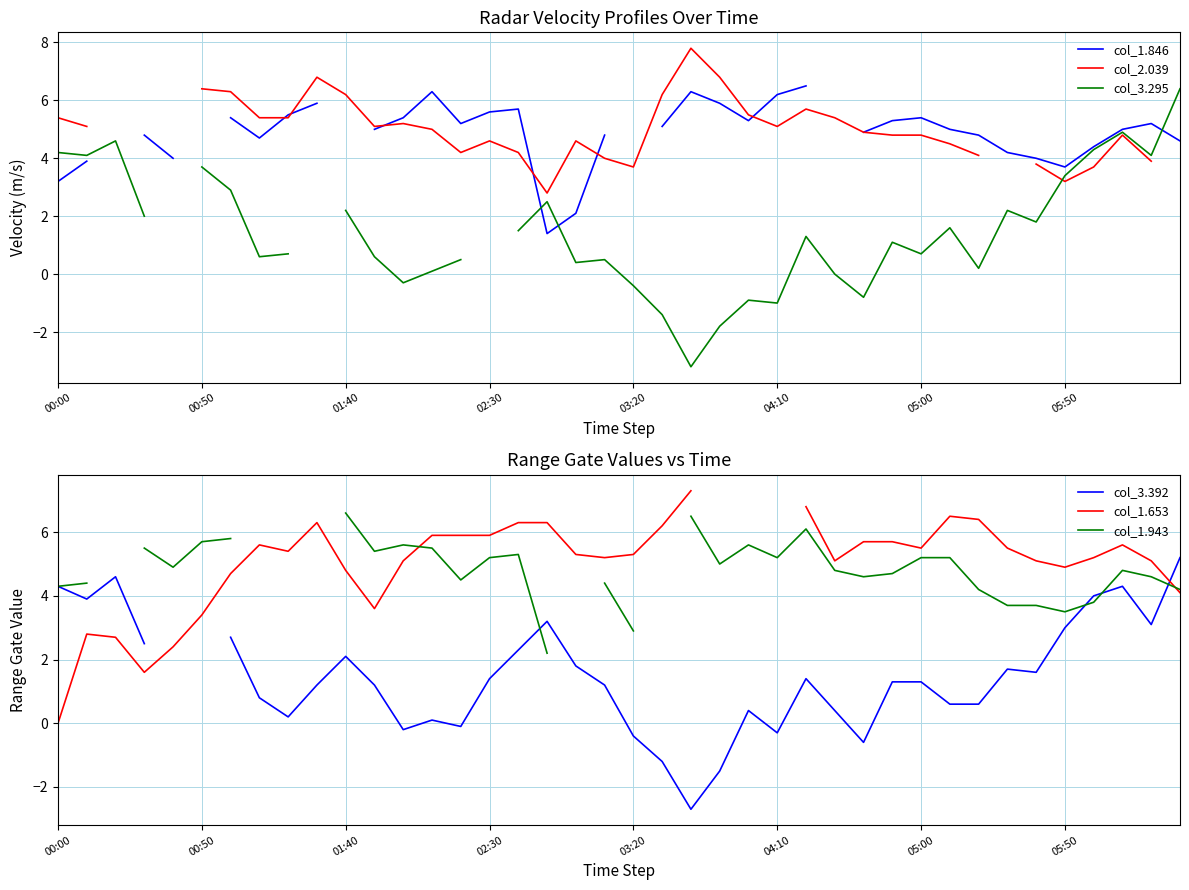

At which category is the sum across all series the highest?

37